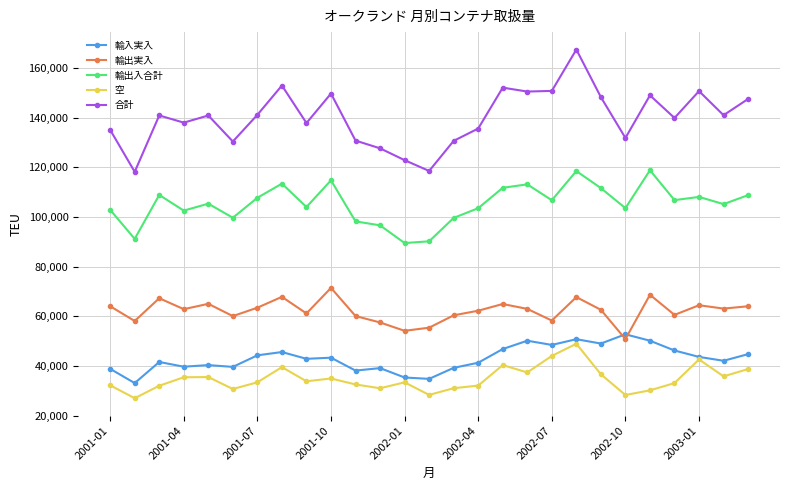

In 輸出実入, how many points are lower than both neighbors (excluding endpoints)?

9